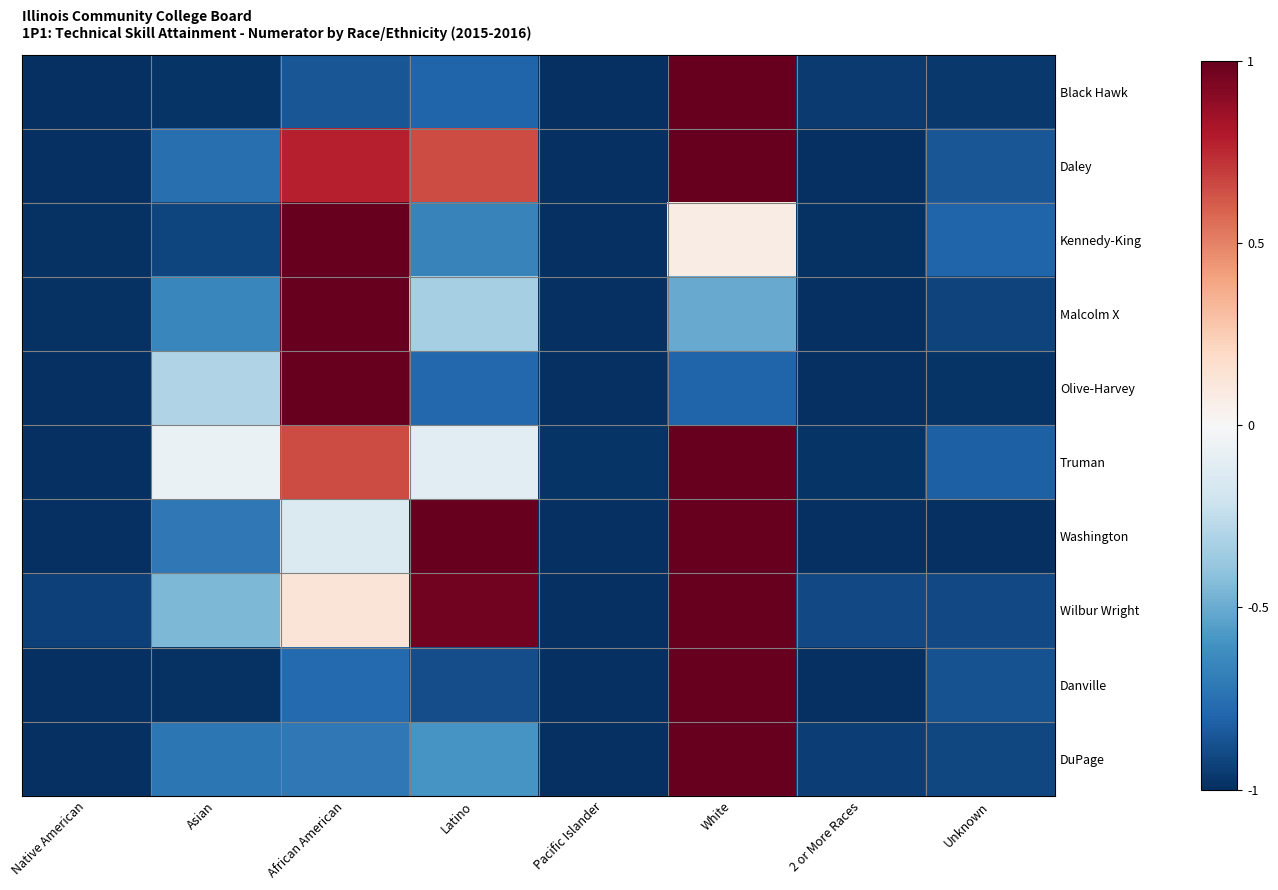

At White, list the series in order from smallest to largest.

Olive-Harvey, Malcolm X, Kennedy-King, Black Hawk, Daley, Truman, Washington, Wilbur Wright, Danville, DuPage